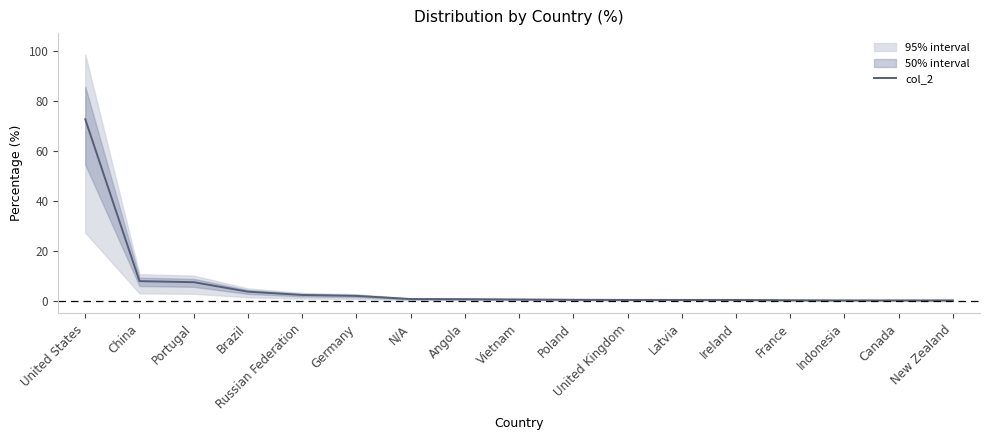

What is the change in value from China to Russian Federation?

-5.5